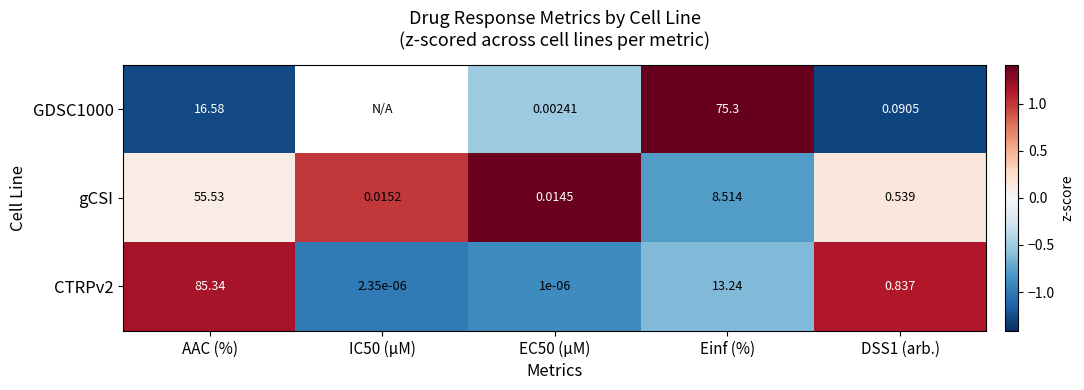

At which label does gCSI reach its peak?

AAC (%)